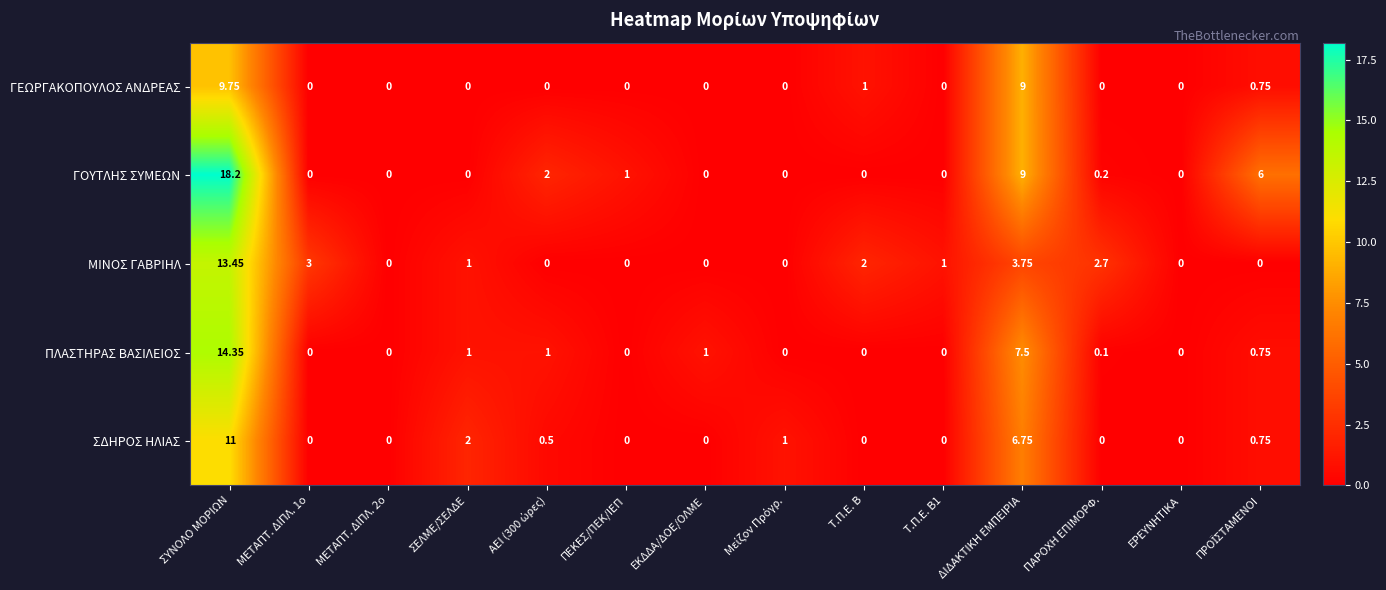

Rank the series by their maximum value, from lowest to highest.

ΓΕΩΡΓΑΚΟΠΟΥΛΟΣ ΑΝΔΡΕΑΣ, ΣΔΗΡΟΣ ΗΛΙΑΣ, ΜΙΝΟΣ ΓΑΒΡΙΗΛ, ΠΛΑΣΤΗΡΑΣ ΒΑΣΙΛΕΙΟΣ, ΓΟΥΤΛΗΣ ΣΥΜΕΩΝ